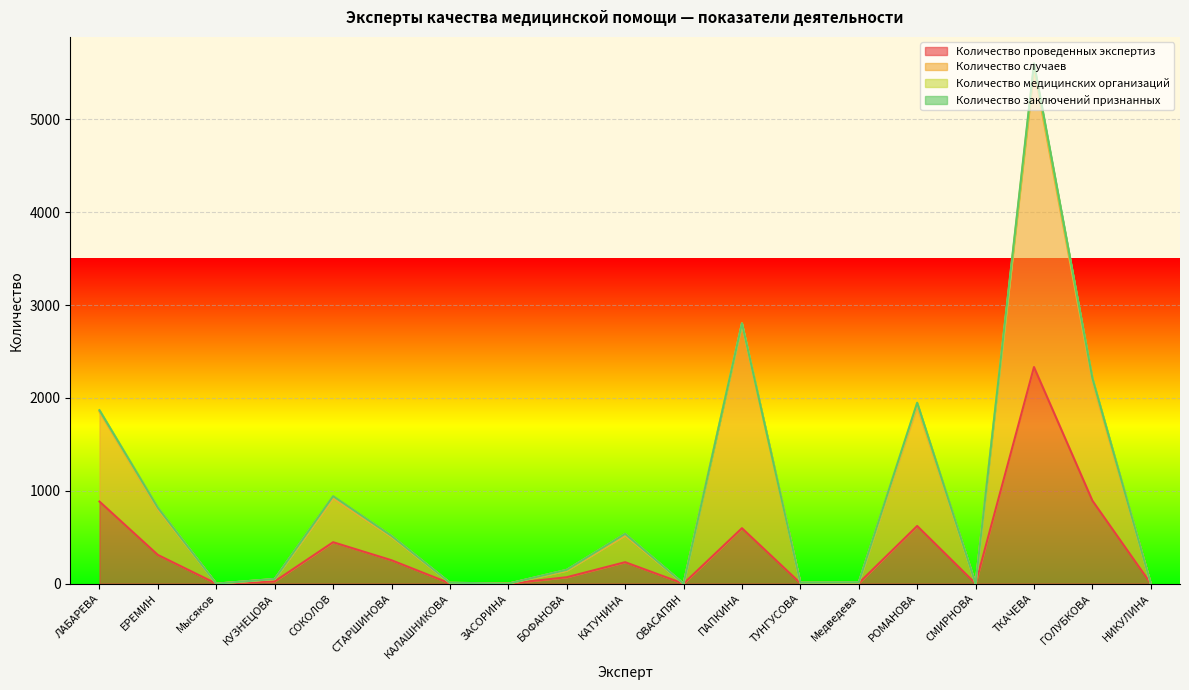

What is the label of the 2nd point from the left?

ЕРЕМИН